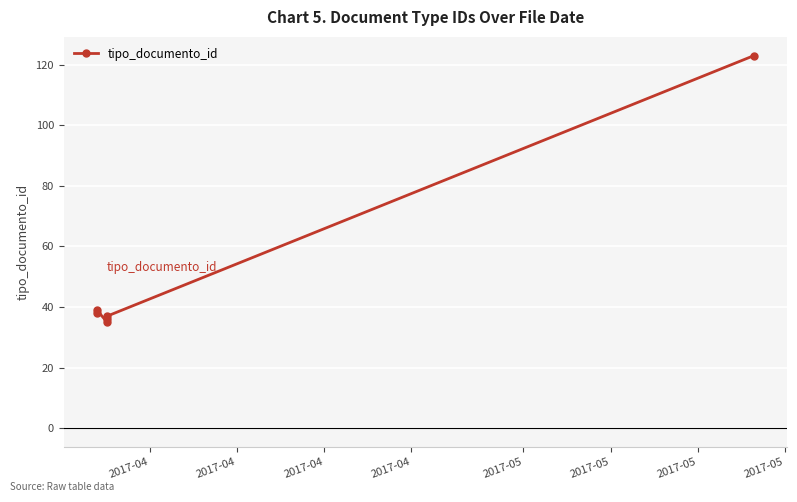

What is the minimum value shown in the chart?

35